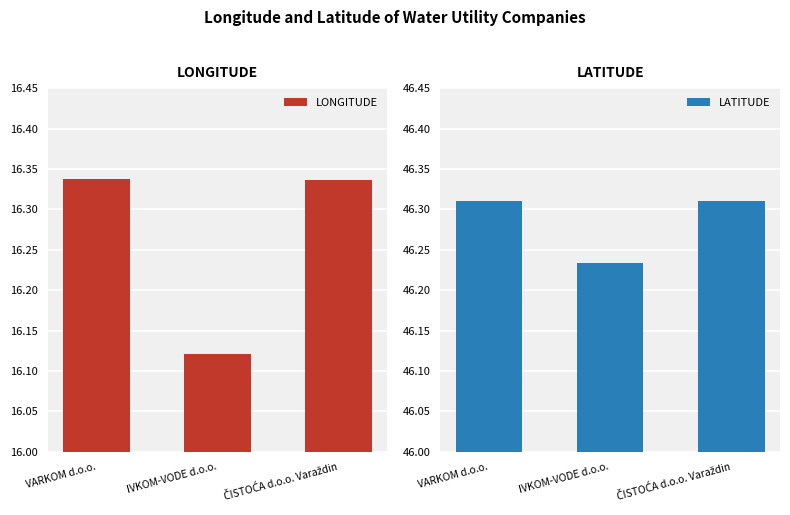

What is the value of the LATITUDE bar at the 2nd from the left?

46.2